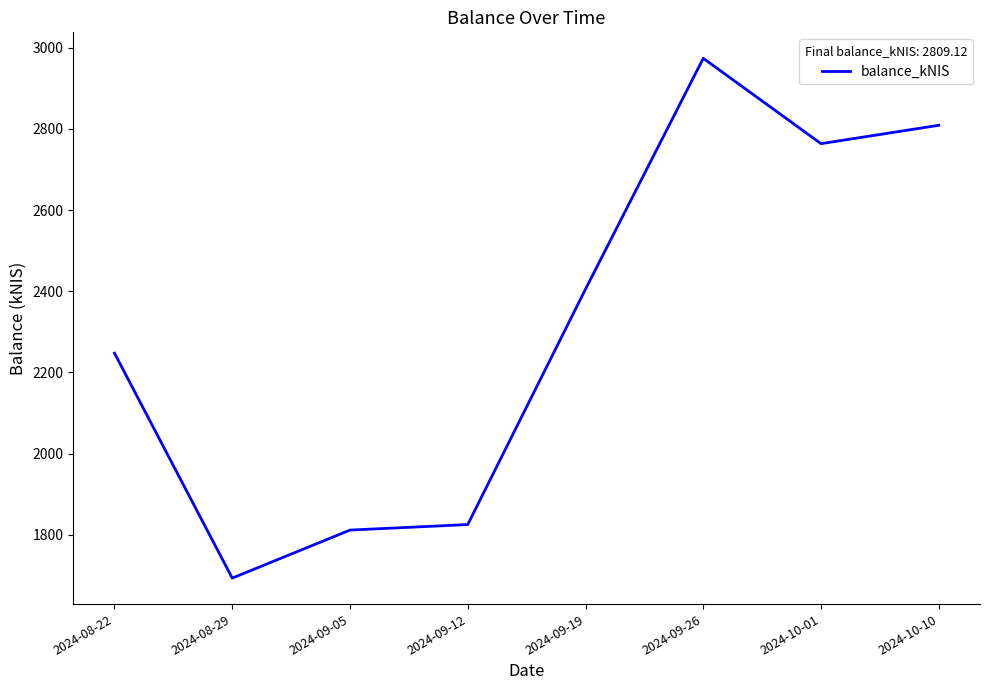

At which category does the data reach its first local peak?

2024-09-26